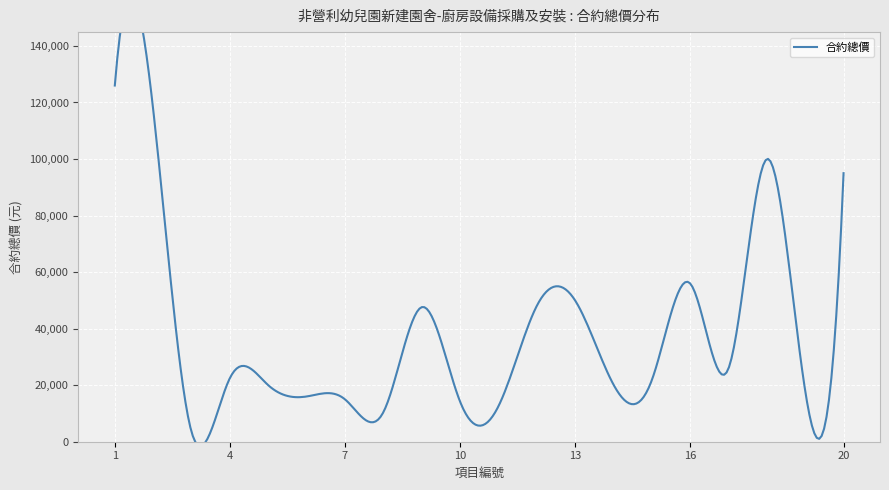

How many lines are shown in the chart?

1